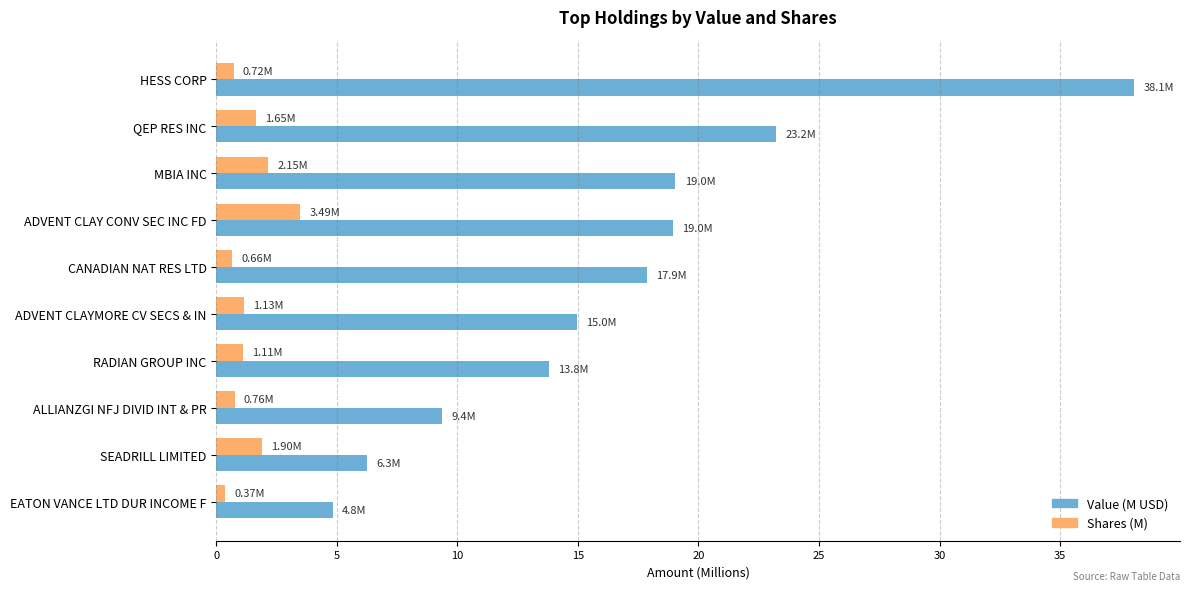

At which category does the chart reach its peak across all series?

HESS CORP